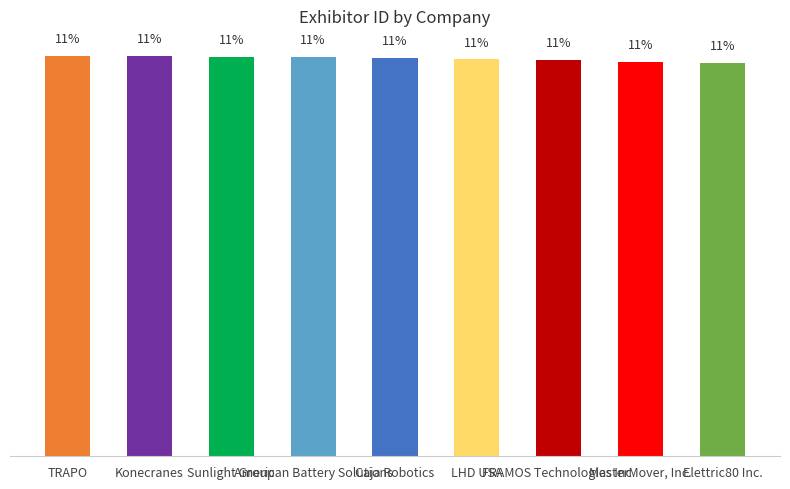

What is the difference between the maximum and second lowest values?

0.2